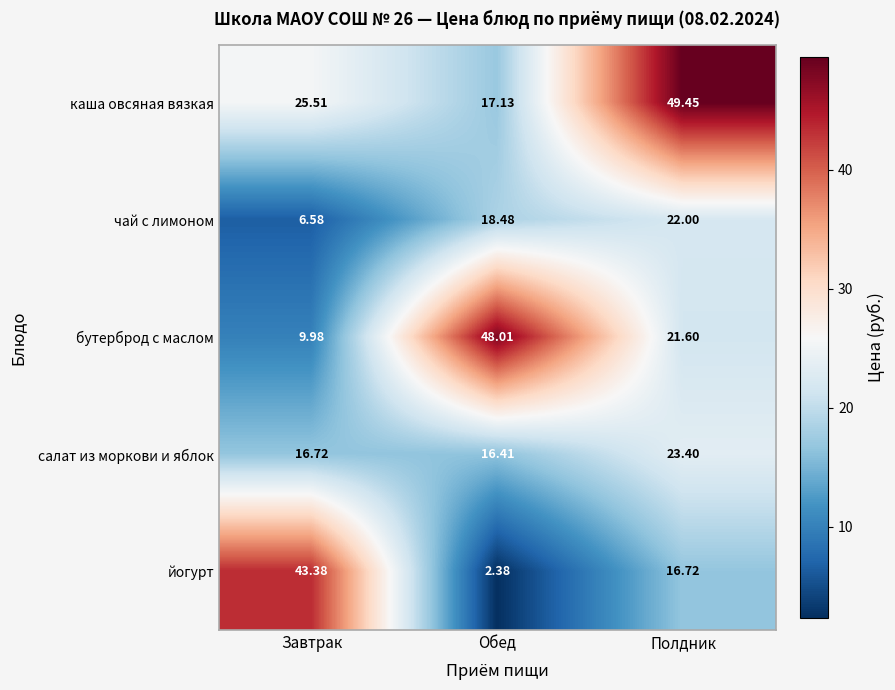

At which label is йогурт closest to 22?

Полдник